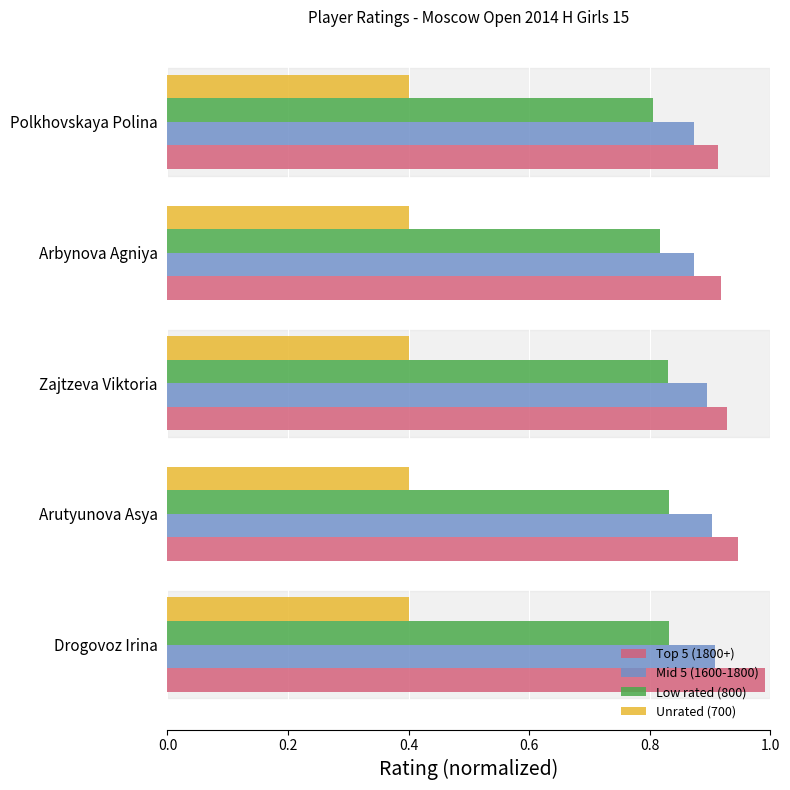

How many distinct data groups are displayed?

4